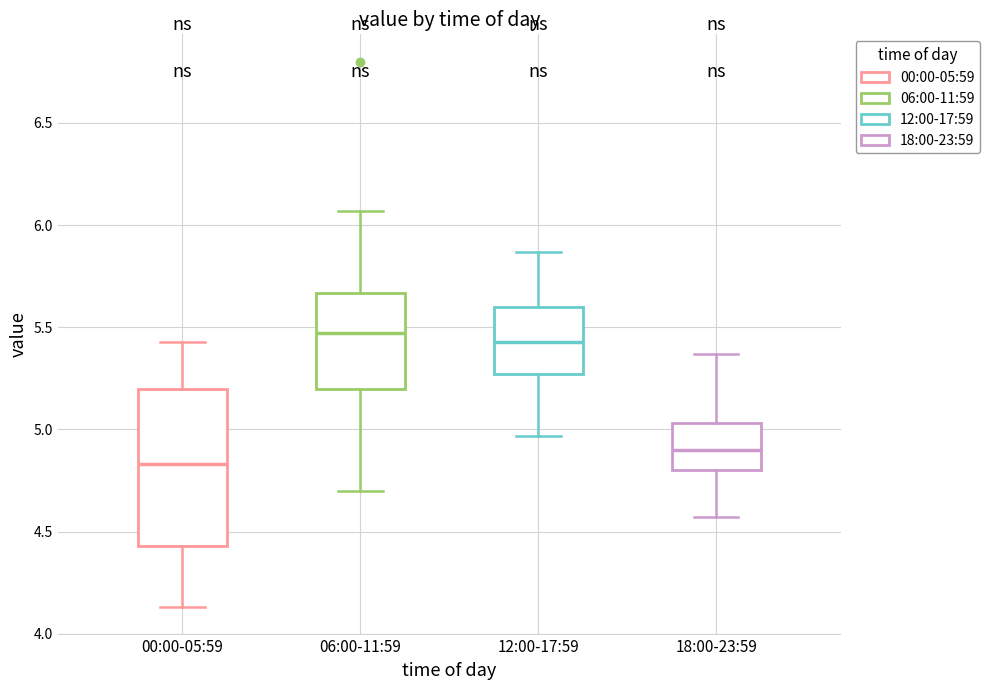

Comparing the boxes themselves (not the whiskers), which one is the tallest?

00:00-05:59